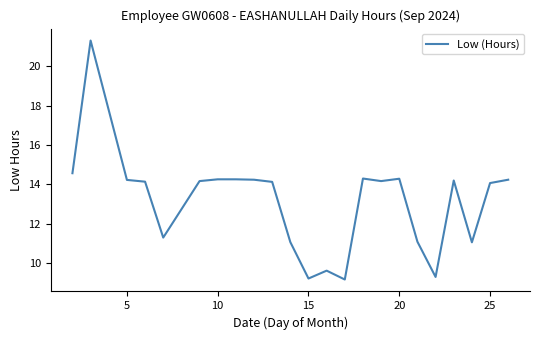

What is the smallest value displayed?

9.2